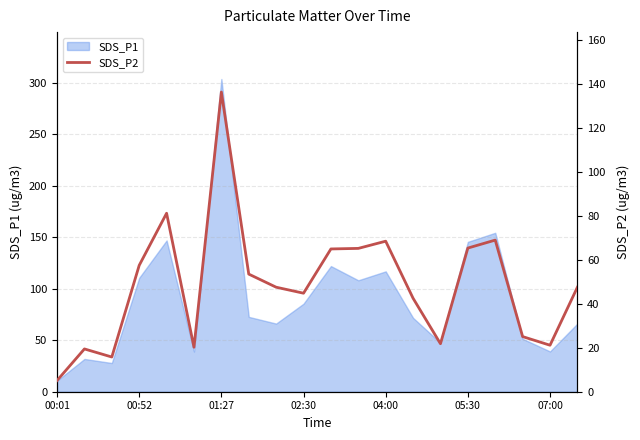

How many lines are shown in the chart?

1